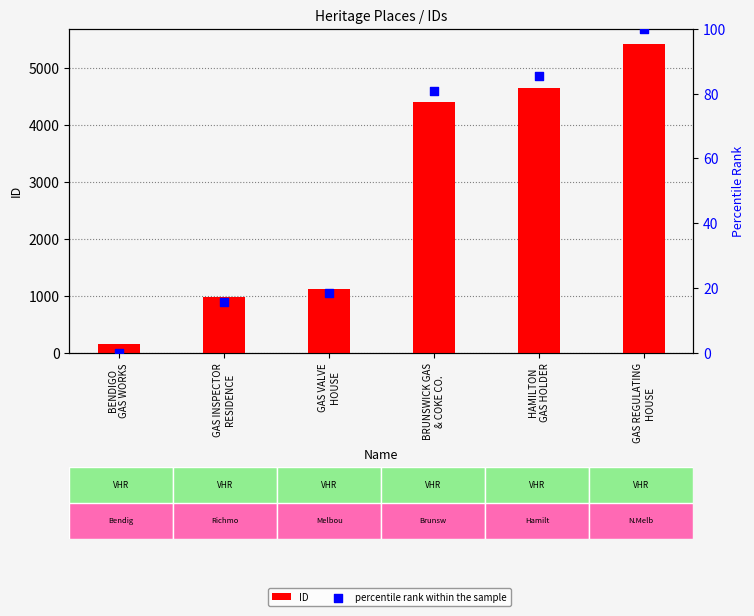

At how many categories does at least one series exceed 1193?

3